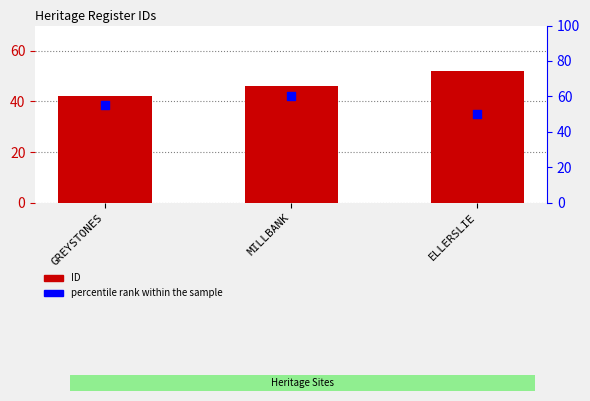

Which series has the largest total across all categories?

percentile rank within the sample